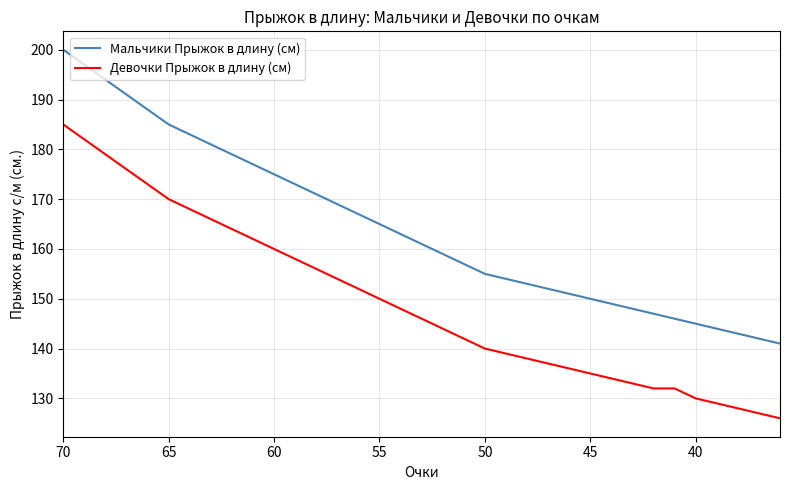

True or false: Девочки Прыжок в длину (см) has more than 2 interior local peaks.

False